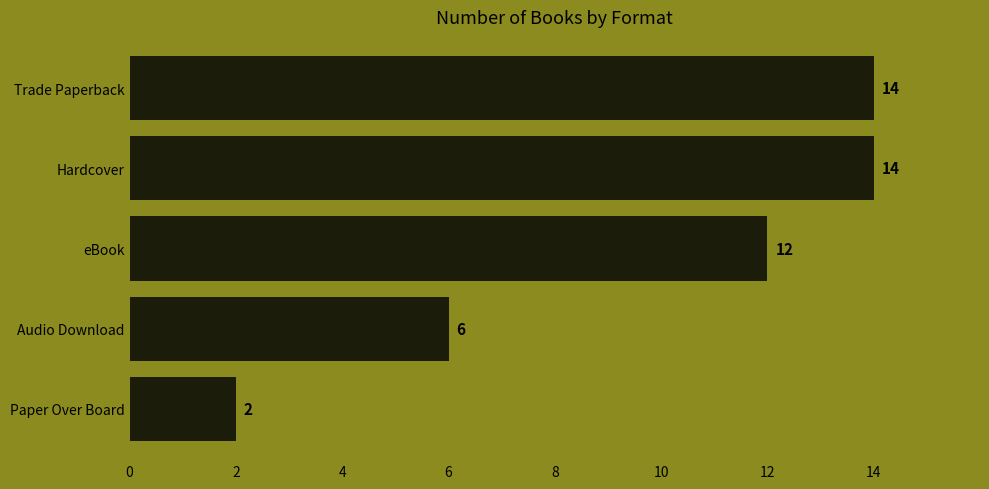

Between Paper Over Board and eBook, which is larger?

eBook